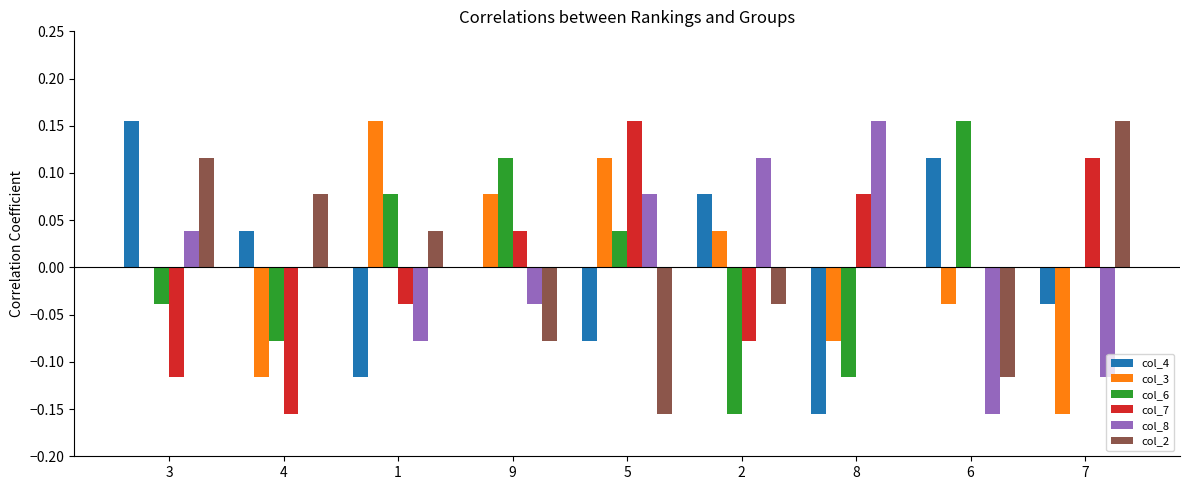

The col_3 series shows 0.3 at 1. True or false?

False